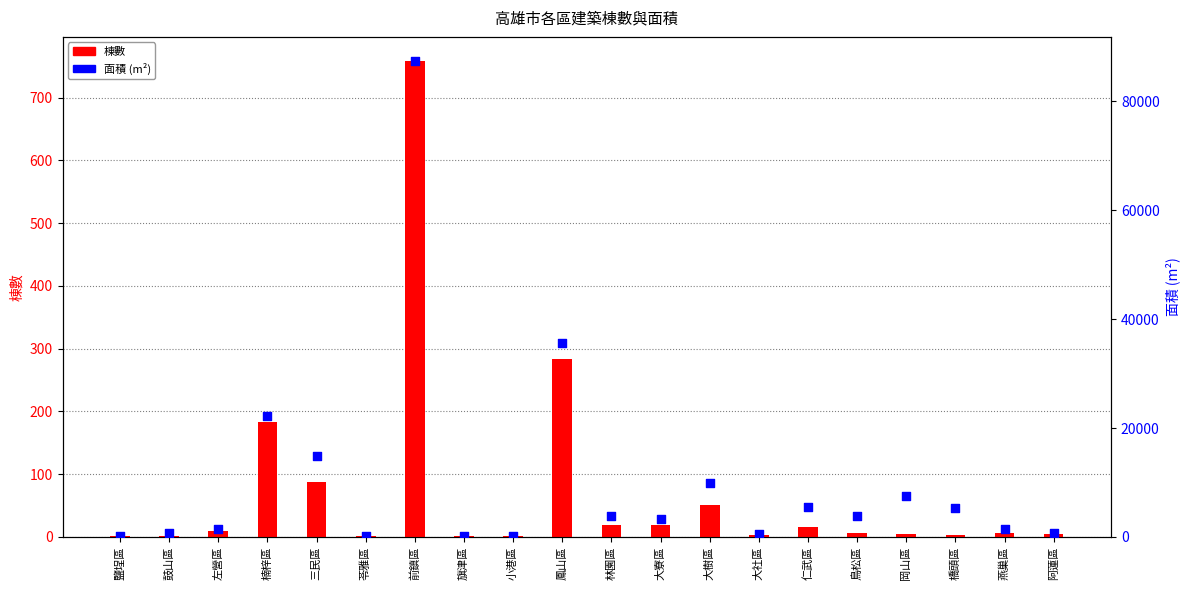

Is the value of 面積 at 阿蓮區 greater than the value of 棟數 at 大社區?

Yes